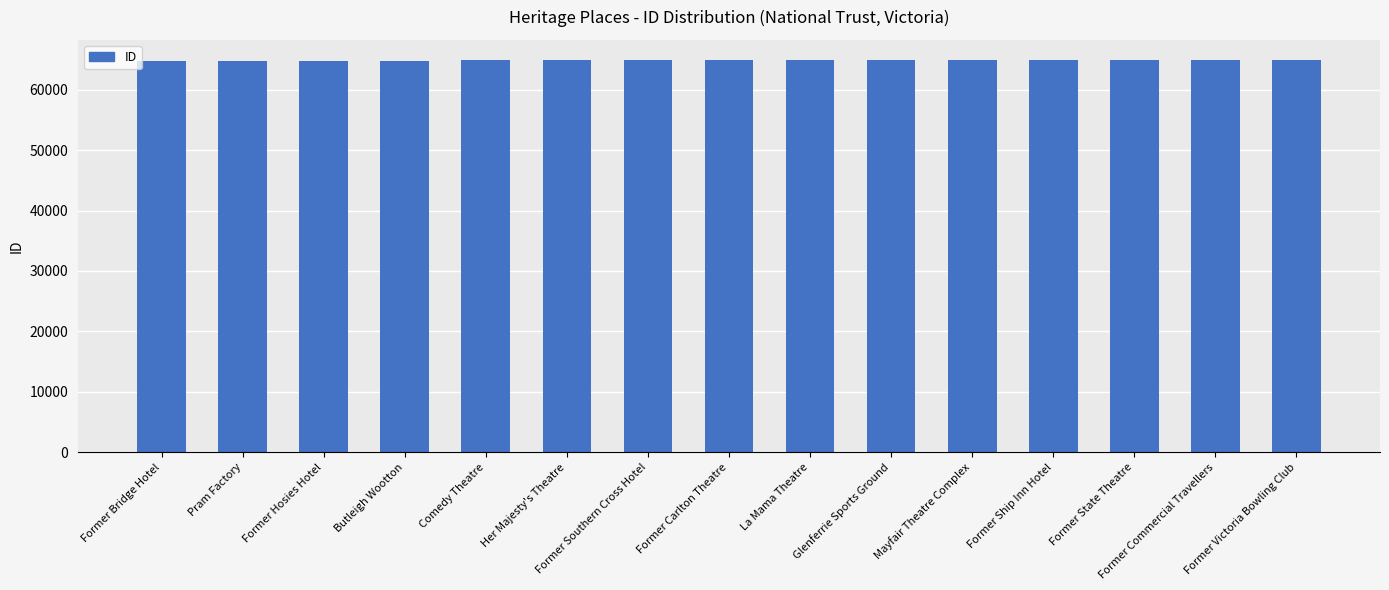

What is the difference between the second highest and minimum values?

199